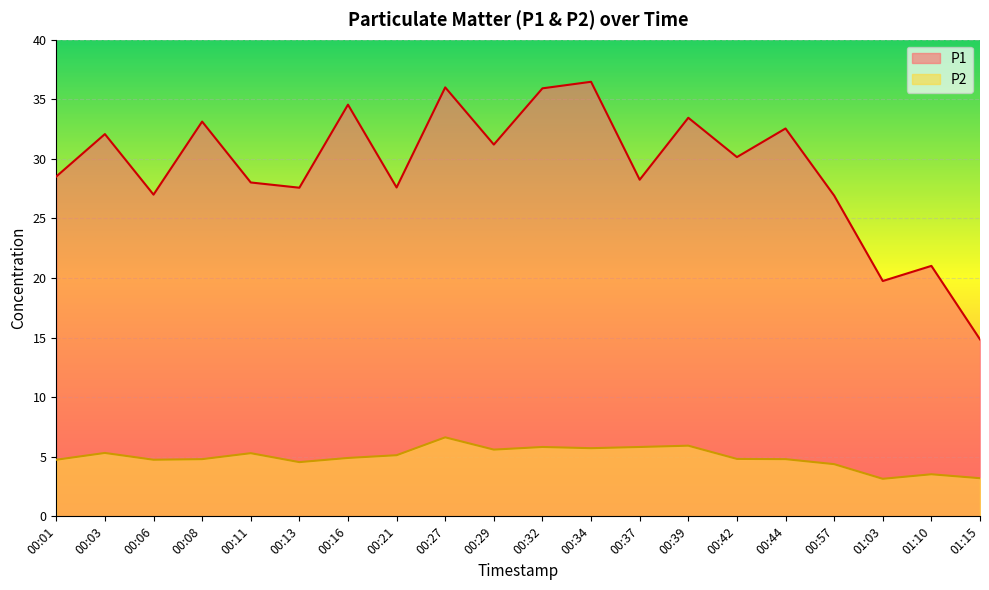

Is it true that P1 equals 15.4 at 00:11?

False